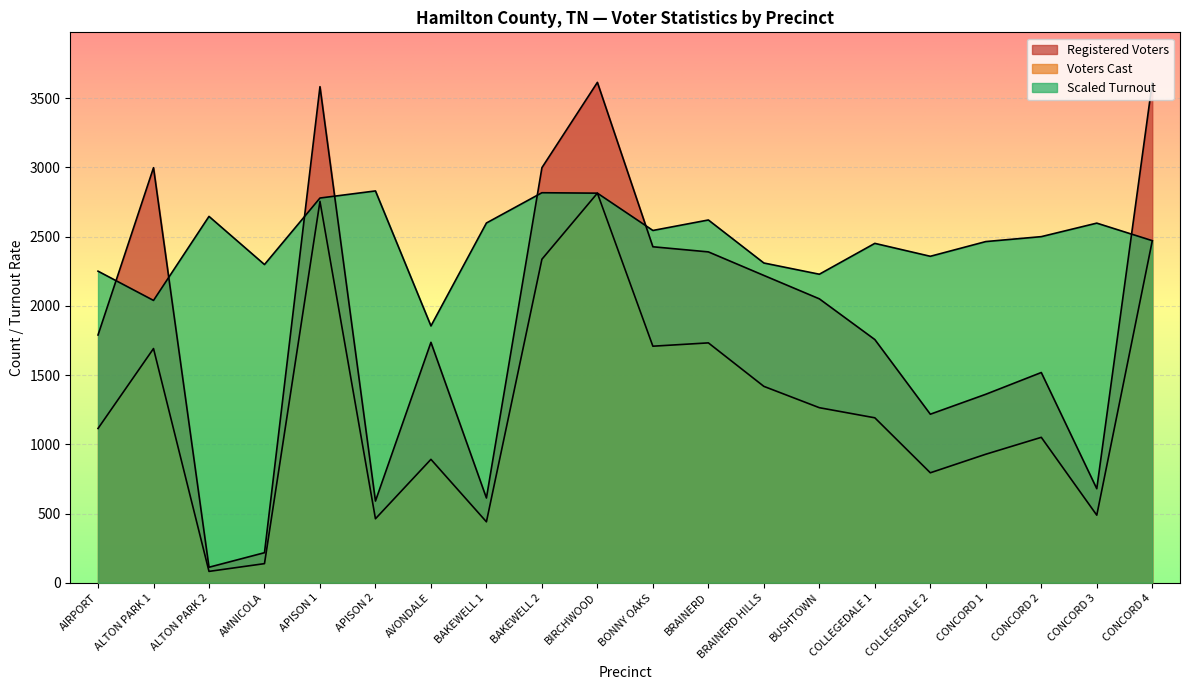

Reading left to right, transcribe all the data shown in this chart.

Voters Cast: 1114.0	1691.0	82.0	138.0	2754.0	462.0	891.0	440.0	2336.0	2813.0	1708.0	1732.0	1418.0	1264.0	1191.0	794.0	928.0	1050.0	488.0	2468.0
Registered Voters: 1789.0	2997.0	112.0	217.0	3582.0	590.0	1736.0	612.0	2997.0	3613.0	2426.0	2389.0	2219.0	2050.0	1756.0	1217.0	1361.0	1518.0	679.0	3610.0
Turnout: 2249.8	2038.6	2645.2	2297.7	2777.8	2829.2	1854.4	2597.6	2816.1	2813.0	2543.7	2619.4	2308.8	2227.7	2450.5	2357.2	2463.5	2499.1	2596.7	2470.1